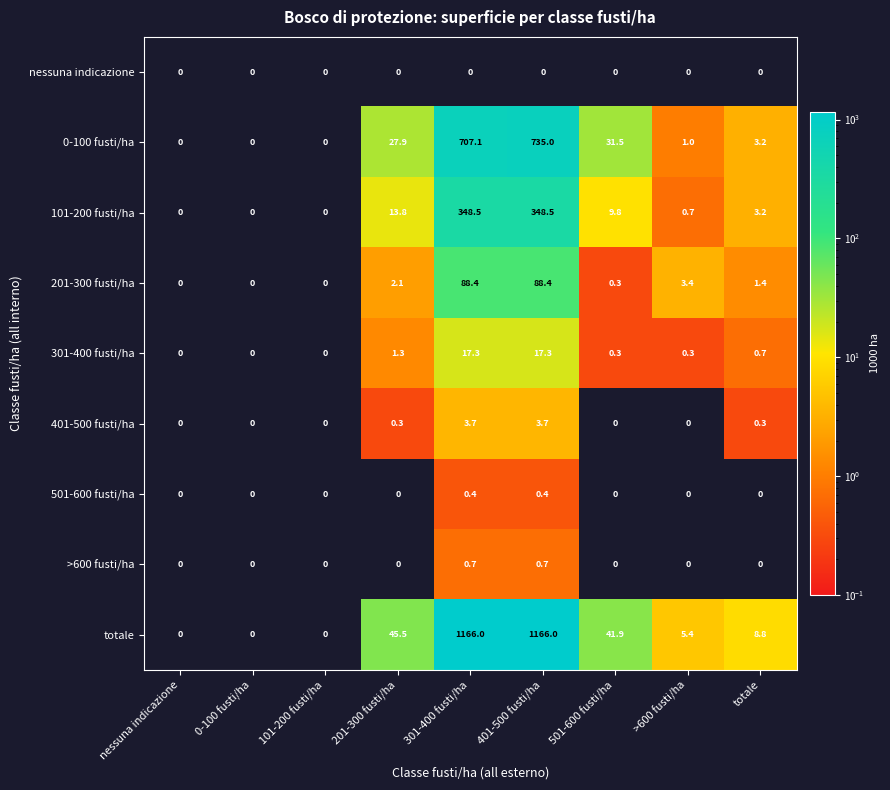

What is the difference between the totale values at 0-100 fusti/ha and 501-600 fusti/ha?

41.9